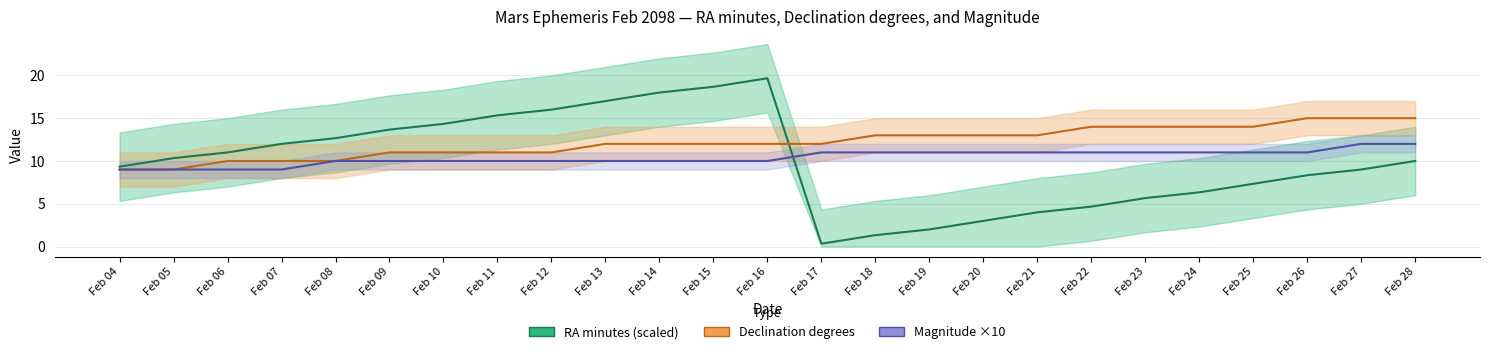

Count the number of data series in this chart.

3